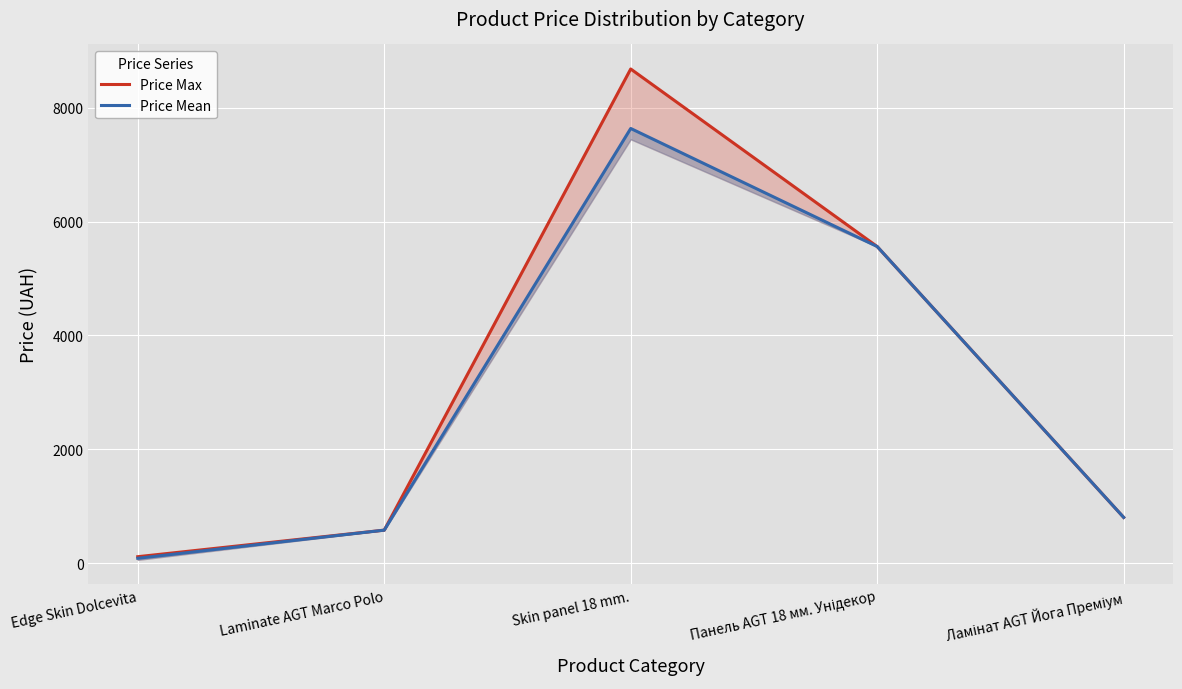

True or false: Price Max and Price Mean cross at least once.

False